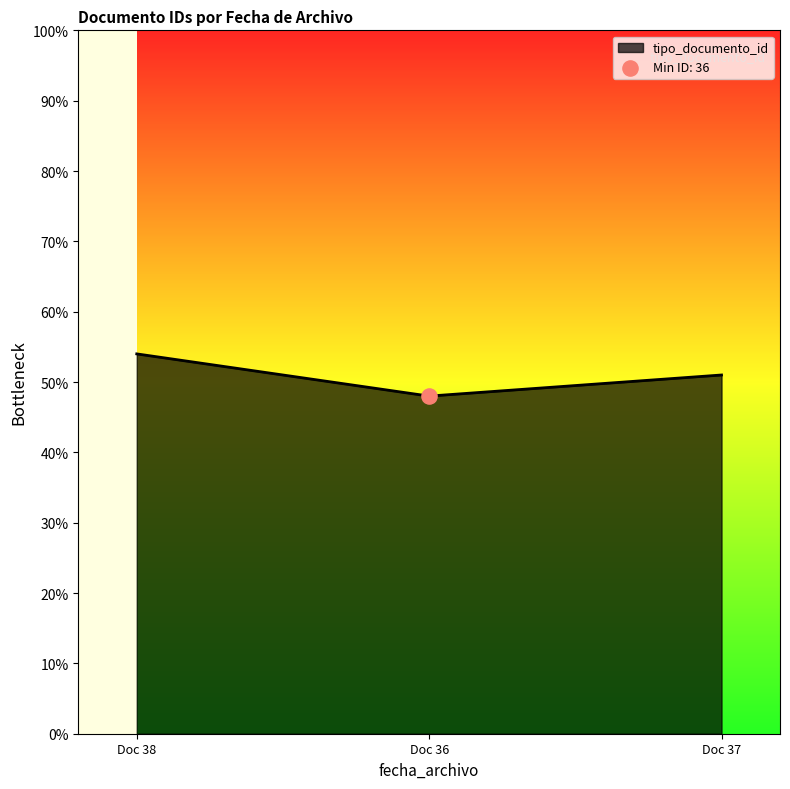

Which has a higher value, Doc 37 or Doc 36?

Doc 37